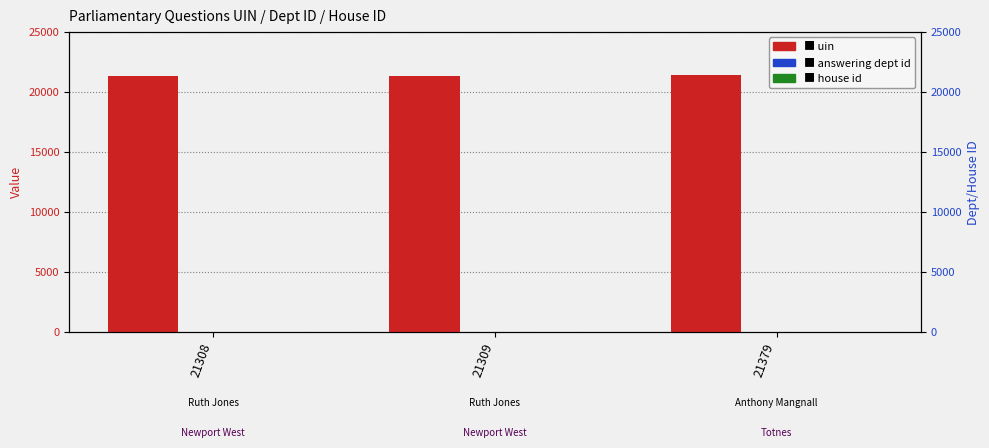

Which series has the largest range (max minus min)?

uin